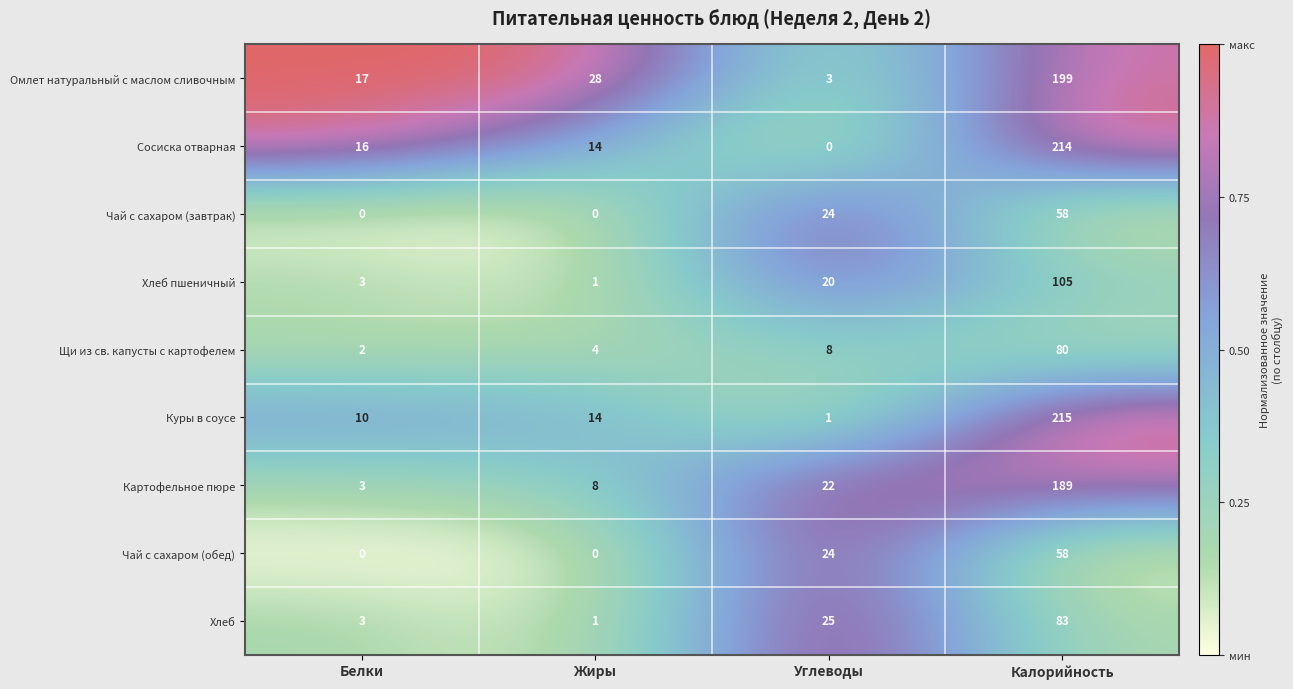

The value of Картофельное пюре at Углеводы is 22. True or false?

True